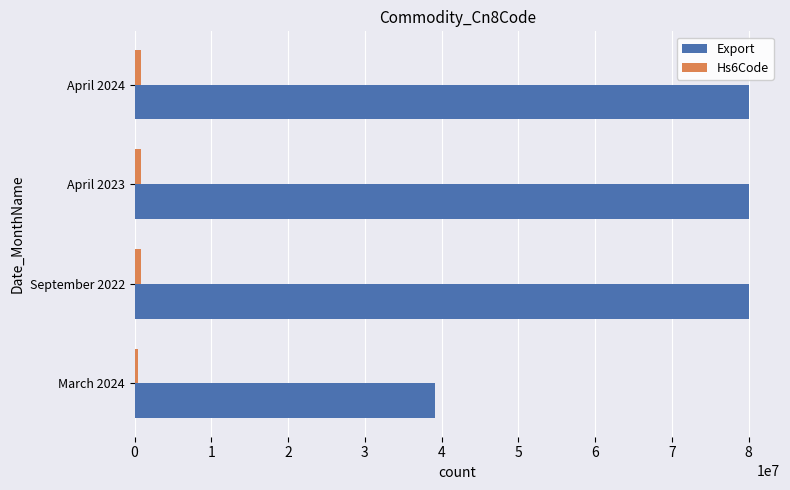

What is the lowest value of the Export series?

39100000